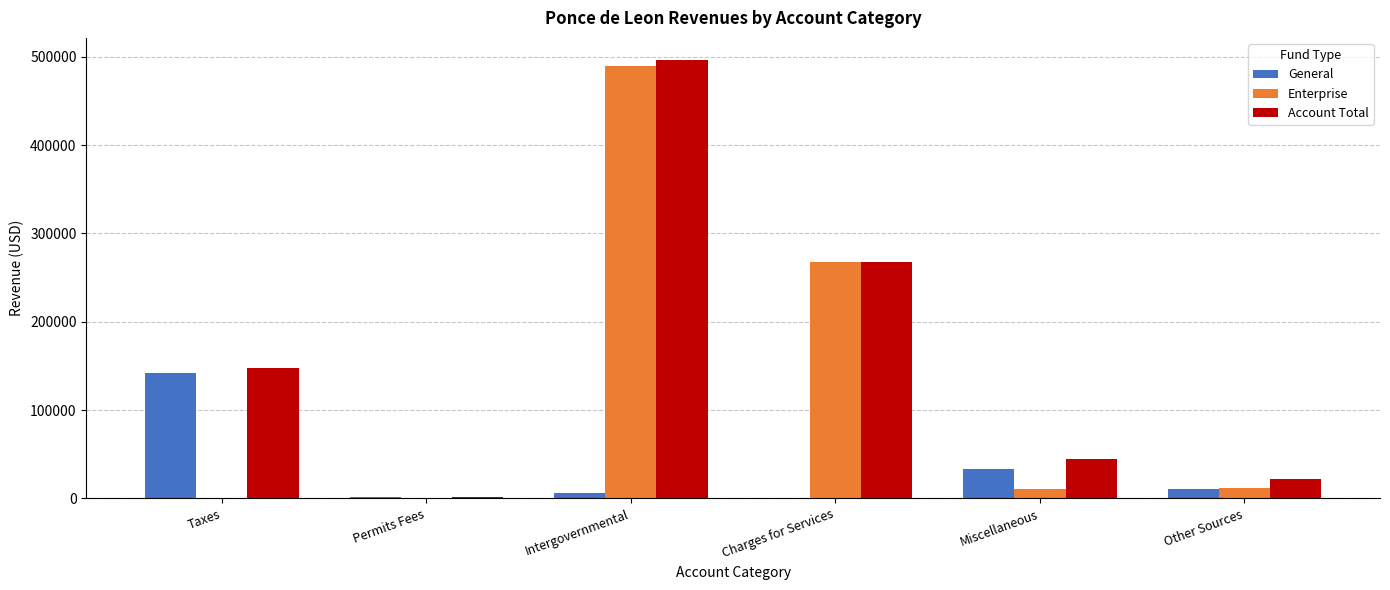

Which series changed the most between Permits Fees and Intergovernmental?

Account Total